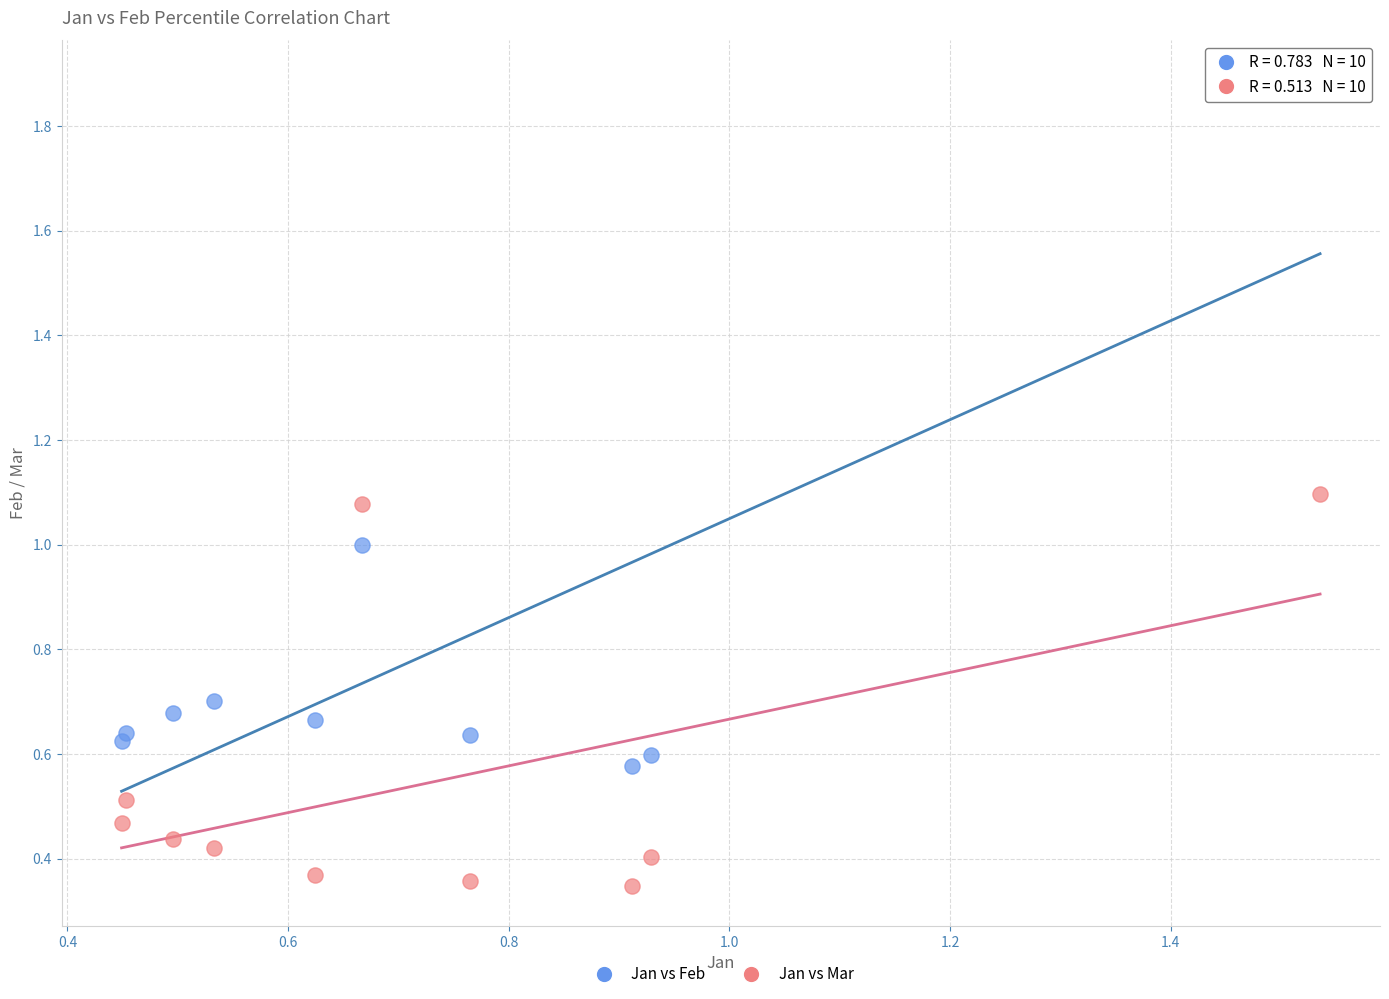

Which series has the largest Y range (max minus min)?

Jan vs Feb